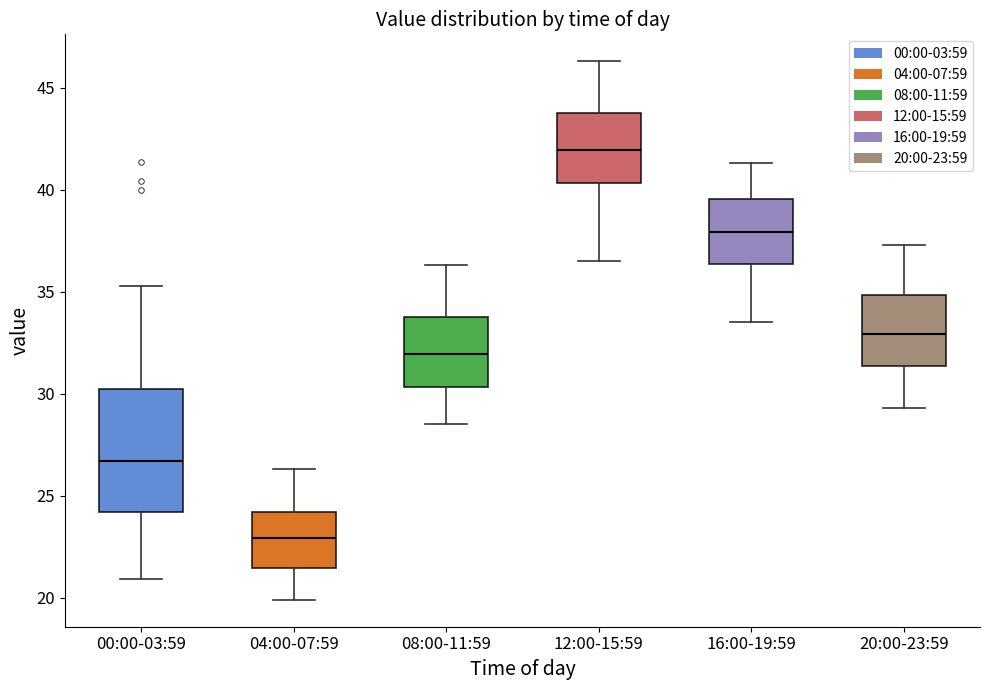

Reading left to right, read every box against the y-axis: the position of its median line, the range the box covers, and the ends of its whiskers. The values are not printed on the chart, so give them approximately, as read against the axis.

00:00-03:59: median 26.5, box 24.0 to 30.5, whiskers 21.0 to 35.5
04:00-07:59: median 23.0, box 21.5 to 24.0, whiskers 20.0 to 26.5
08:00-11:59: median 32.0, box 30.5 to 34.0, whiskers 28.5 to 36.5
12:00-15:59: median 42.0, box 40.5 to 44.0, whiskers 36.5 to 46.5
16:00-19:59: median 38.0, box 36.5 to 39.5, whiskers 33.5 to 41.5
20:00-23:59: median 33.0, box 31.5 to 35.0, whiskers 29.5 to 37.5